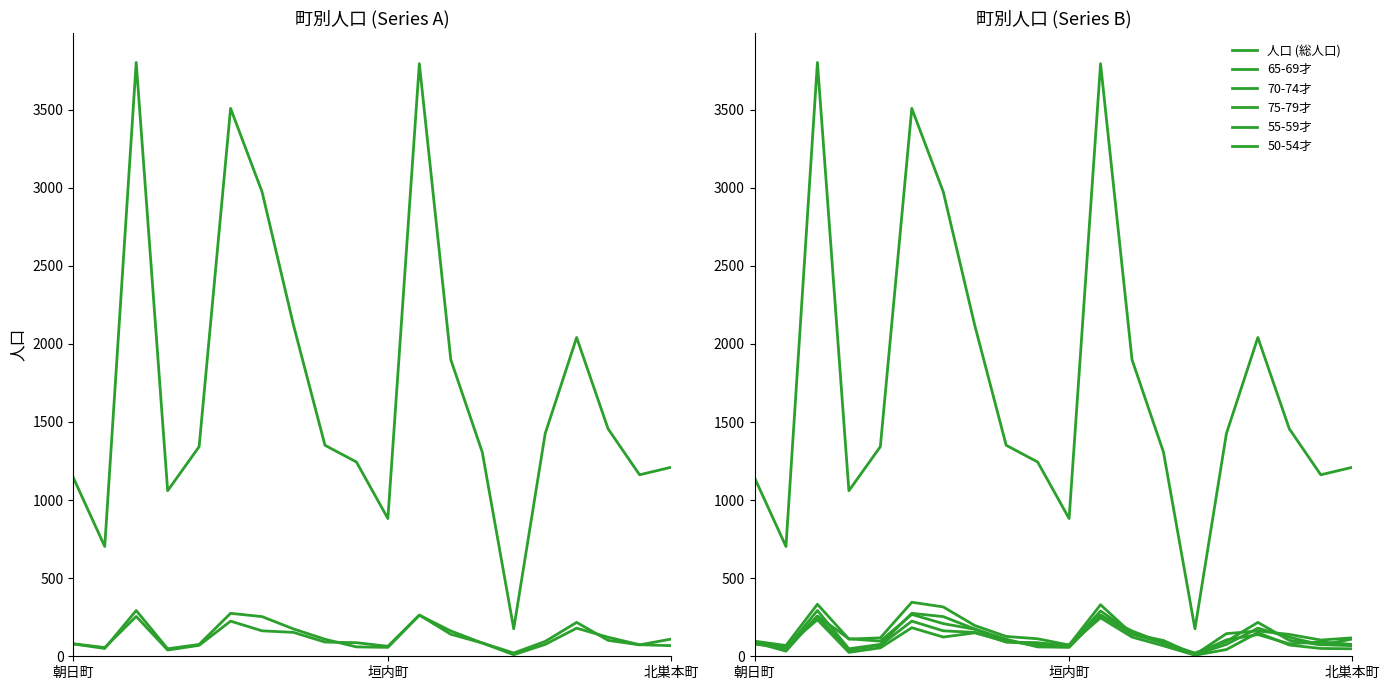

What is the maximum value for 65-69才?

293